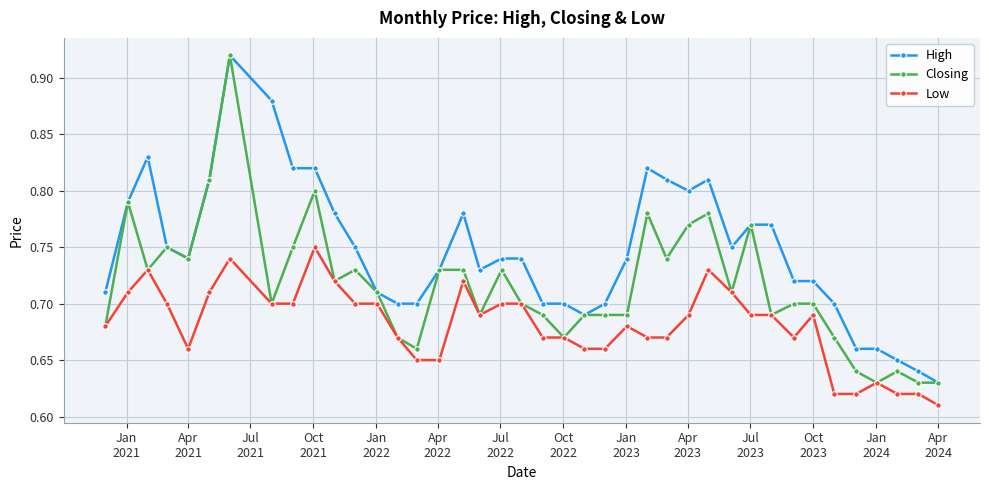

True or false: High has more than 0 points higher than both neighbors.

True